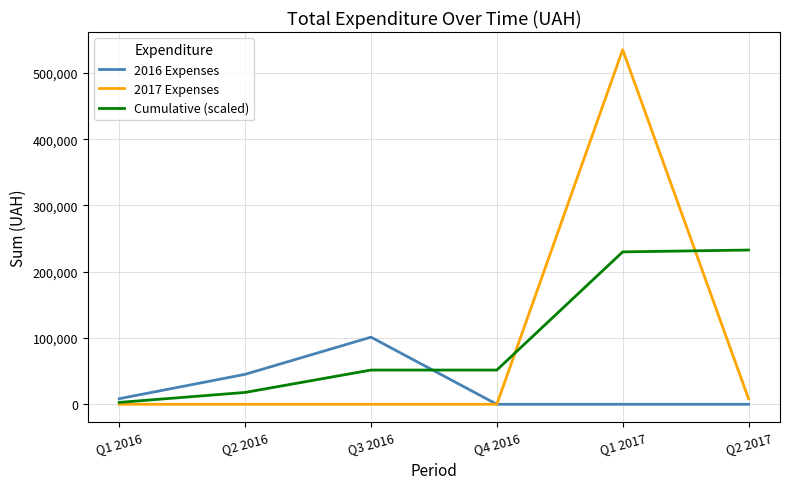

Is the value of 2017 Expenses at Q3 2016 greater than the value of 2016 Expenses at Q3 2016?

No